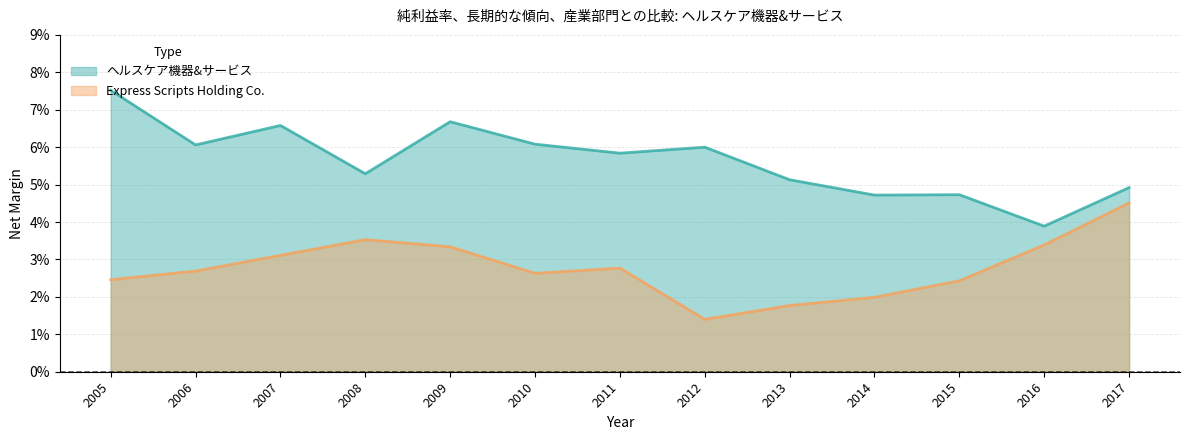

True or false: Express Scripts Holding Co. and ヘルスケア機器&サービス cross at least once.

False